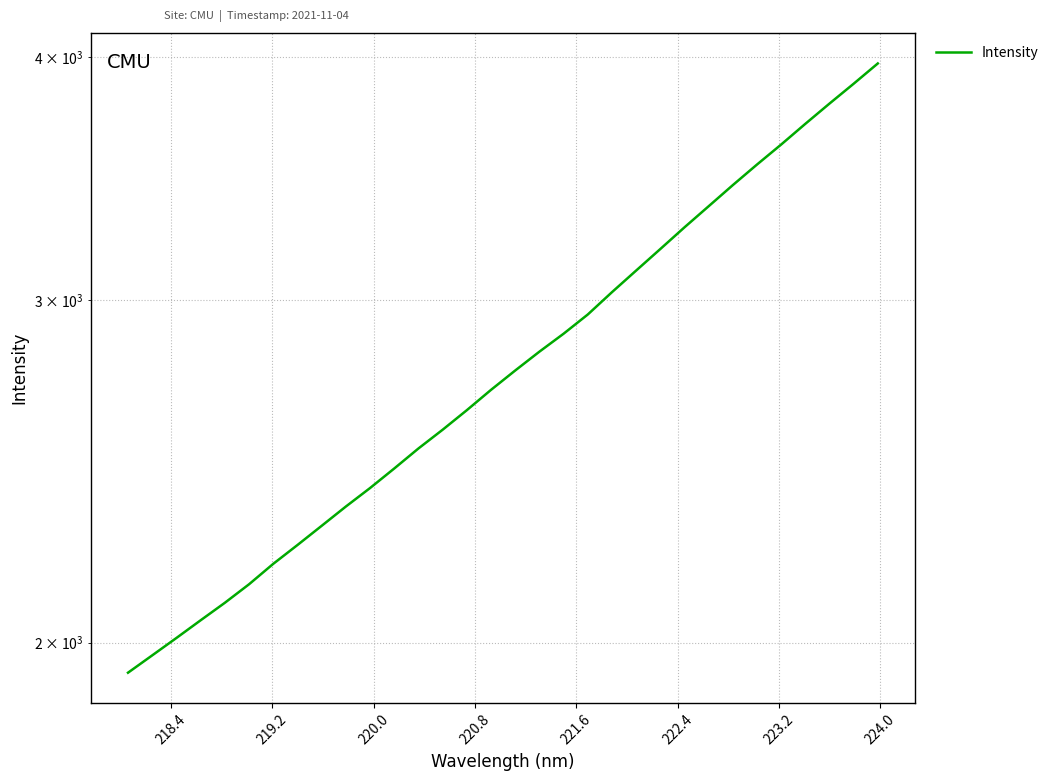

Is it true that the value at 218.4 is 2723.3?

False